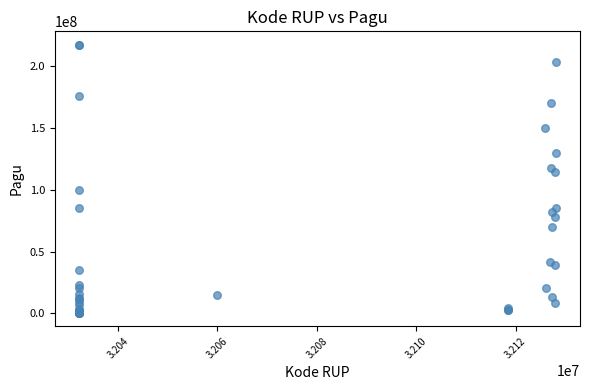

What Y value in the scatter plot is closest to 108830000?

114296000